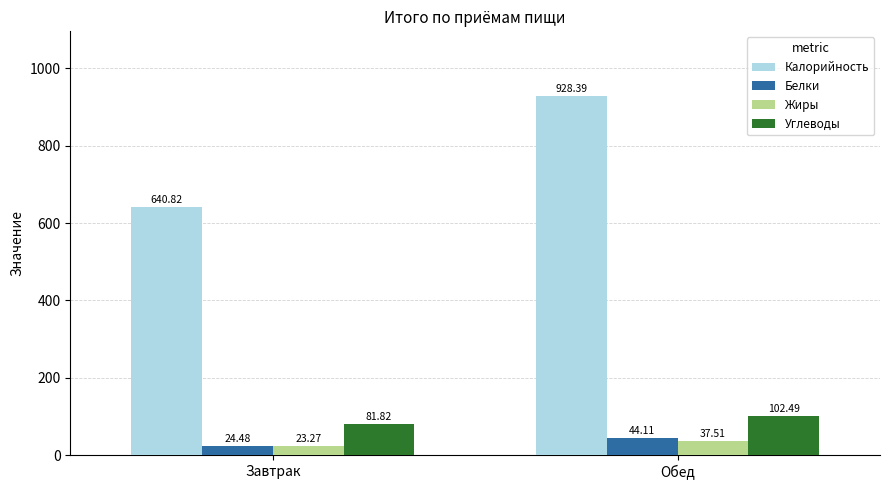

Reading right to left, transcribe all the data shown in this chart.

Калорийность: 928.4	640.8
Белки: 44.1	24.5
Жиры: 37.5	23.3
Углеводы: 102.5	81.8